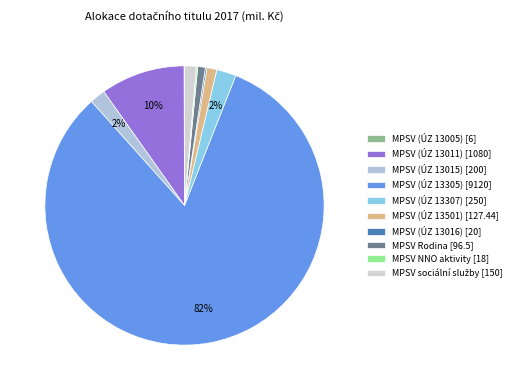

Is it true that MPSV (ÚZ 13016) is 0% of the pie?

True